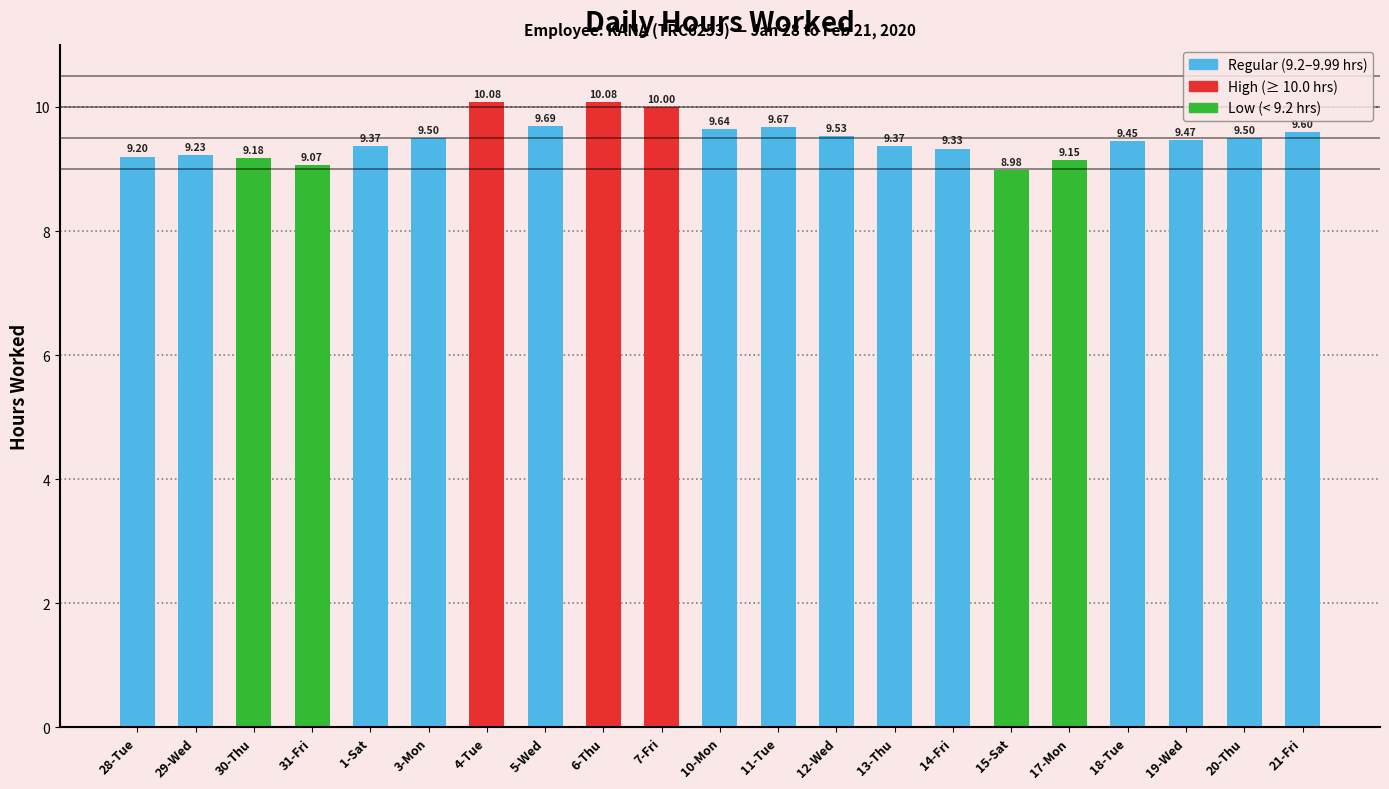

What is the smallest value displayed?

9.0